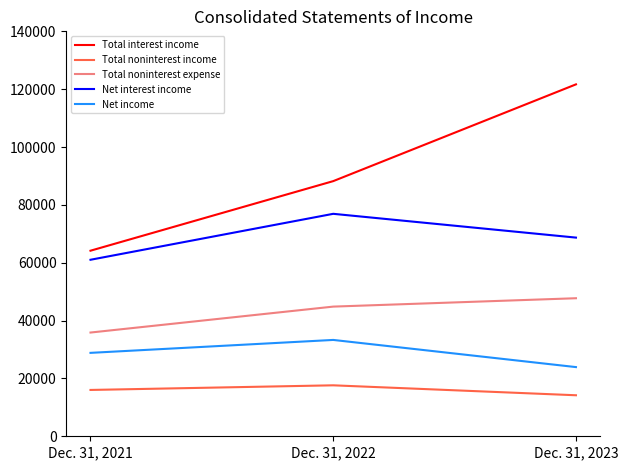

What is the minimum value for Total interest income?

64158